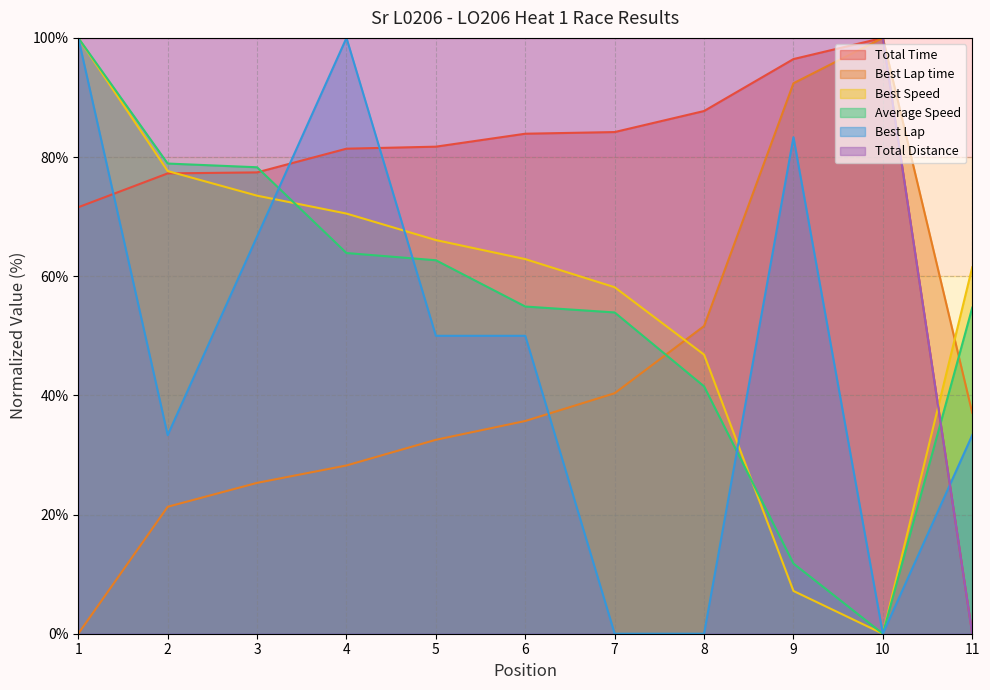

True or false: Total Distance and Best Lap intersect in this chart.

True